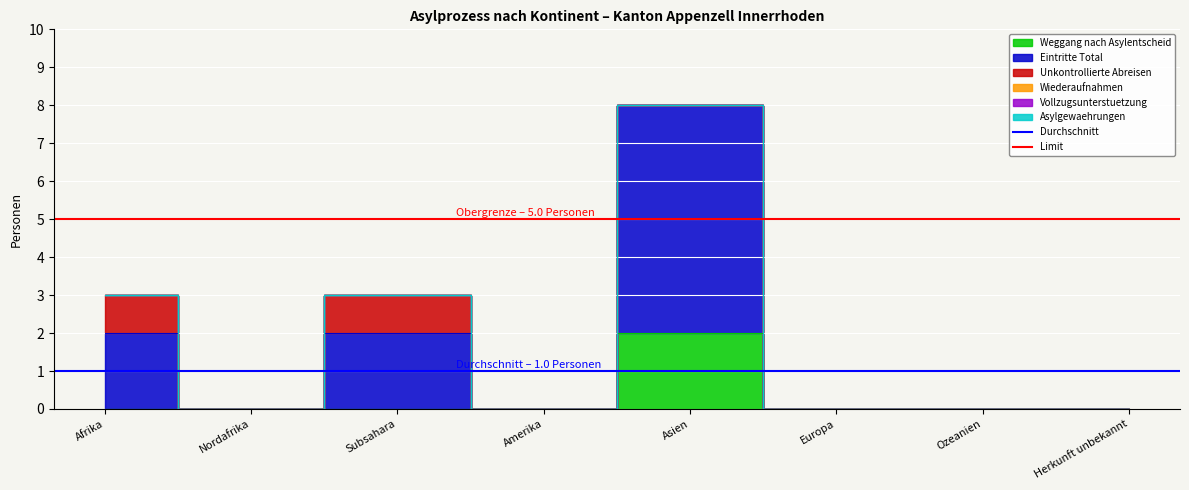

What position from the left is Afrika?

1